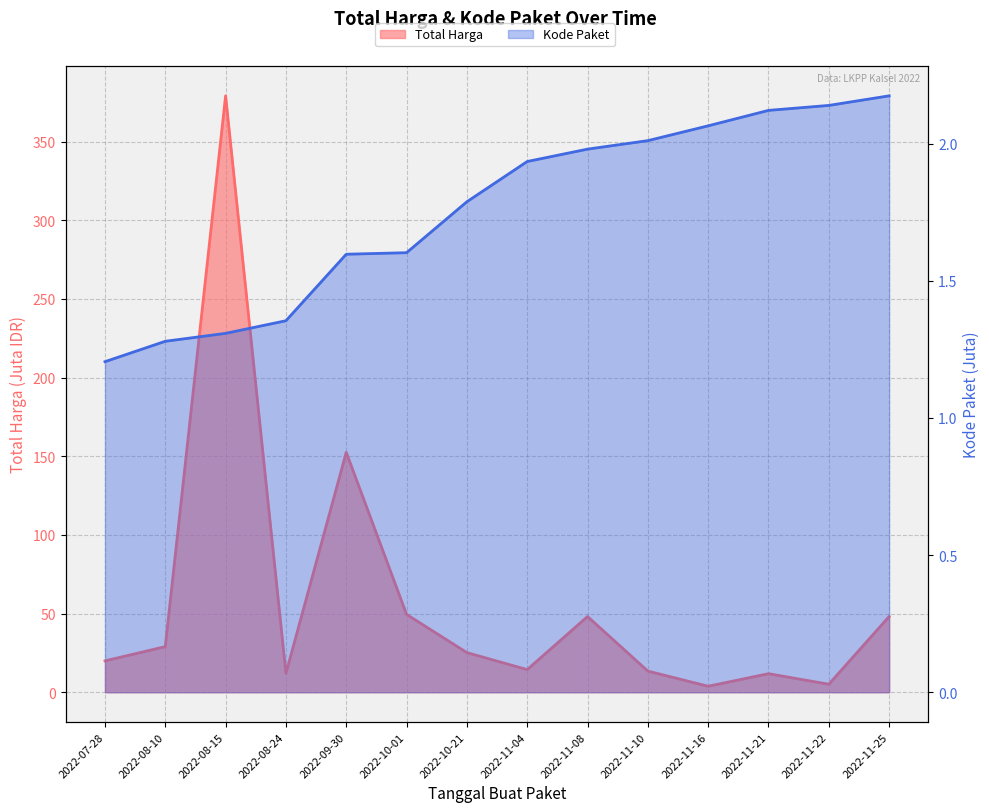

What position from the left is 2022-11-16?

11